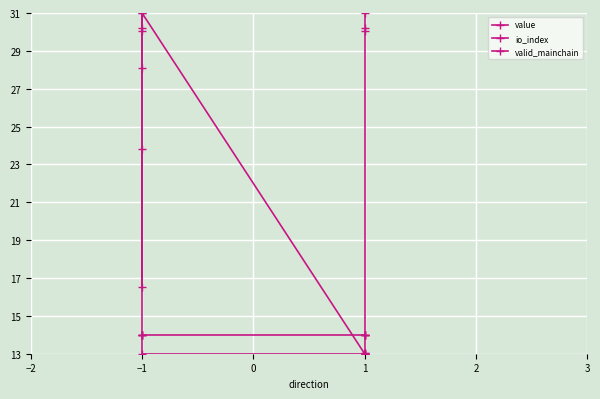

Rank the series at 1 from highest to lowest value.

valid_mainchain, value, io_index